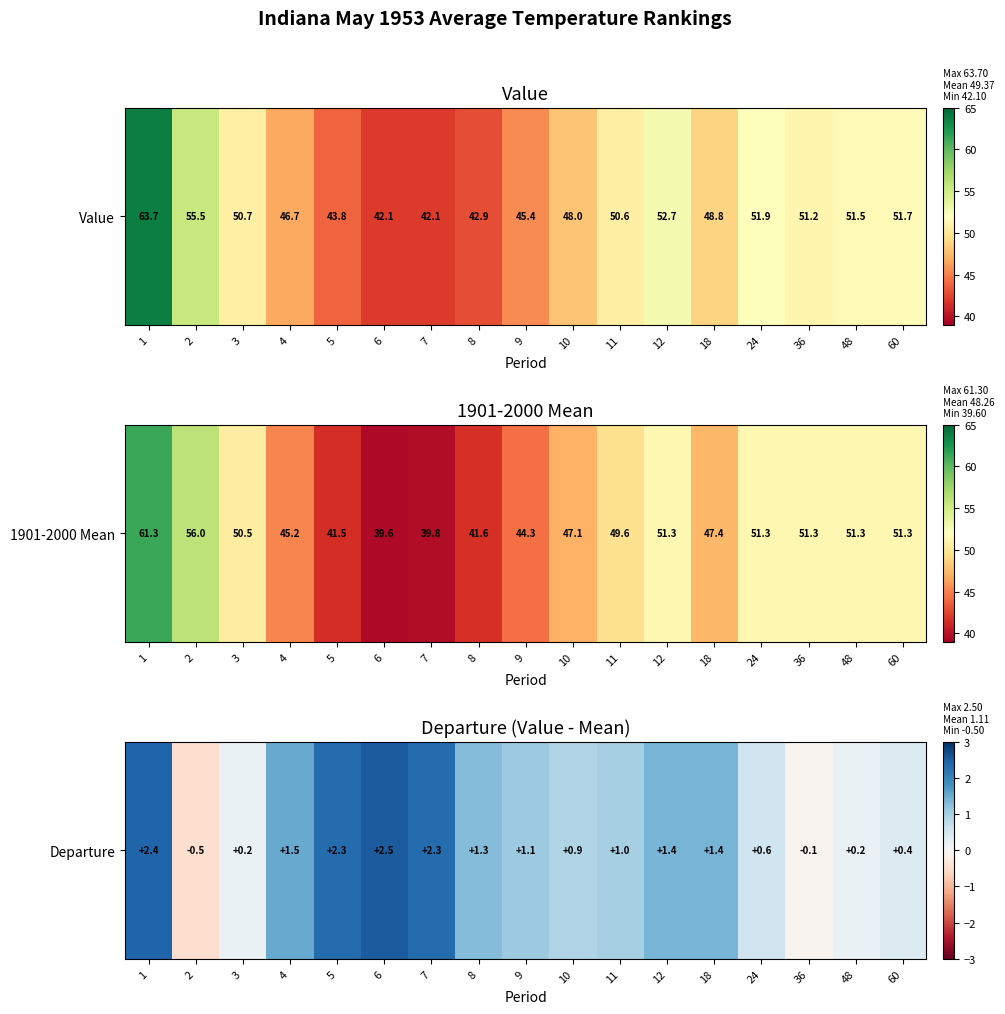

The chart shows a value of 2.2 at 18. True or false?

False